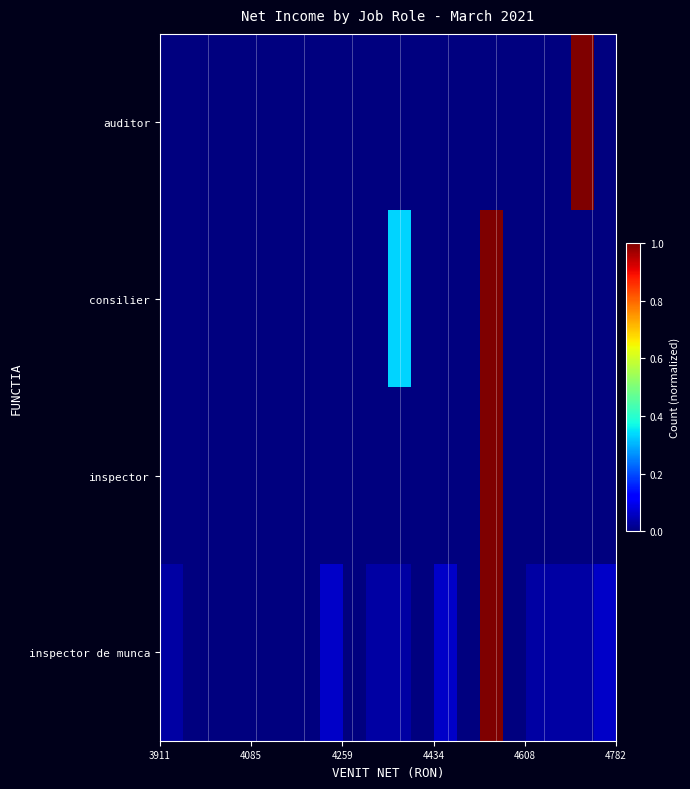

How many distinct data groups are displayed?

4